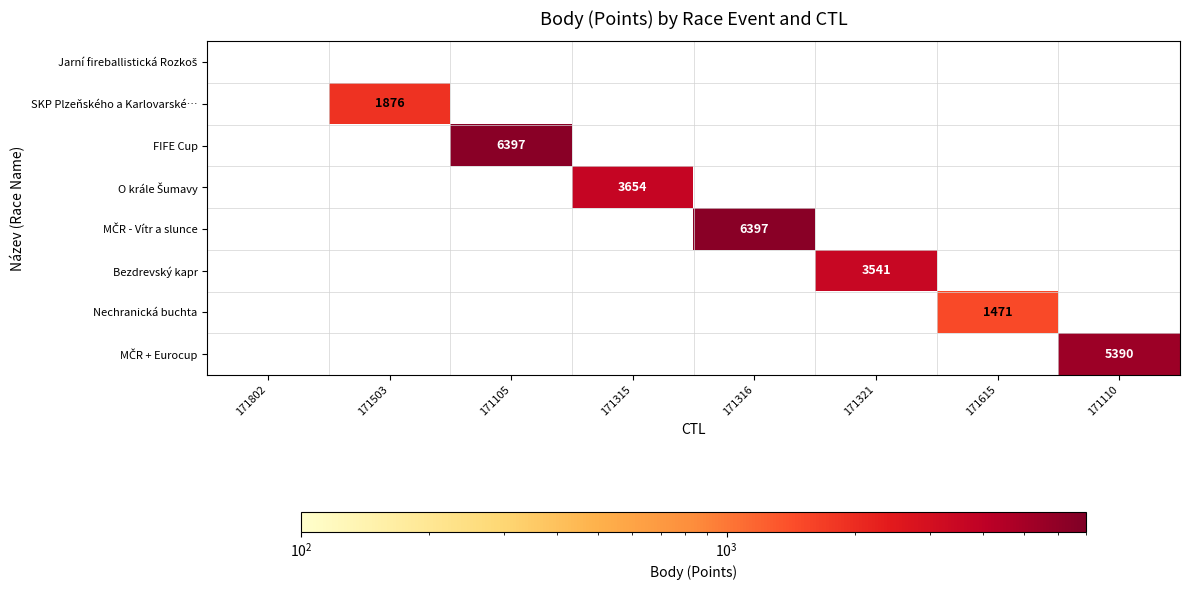

Which has a higher value, 171315 or 171110?

171110